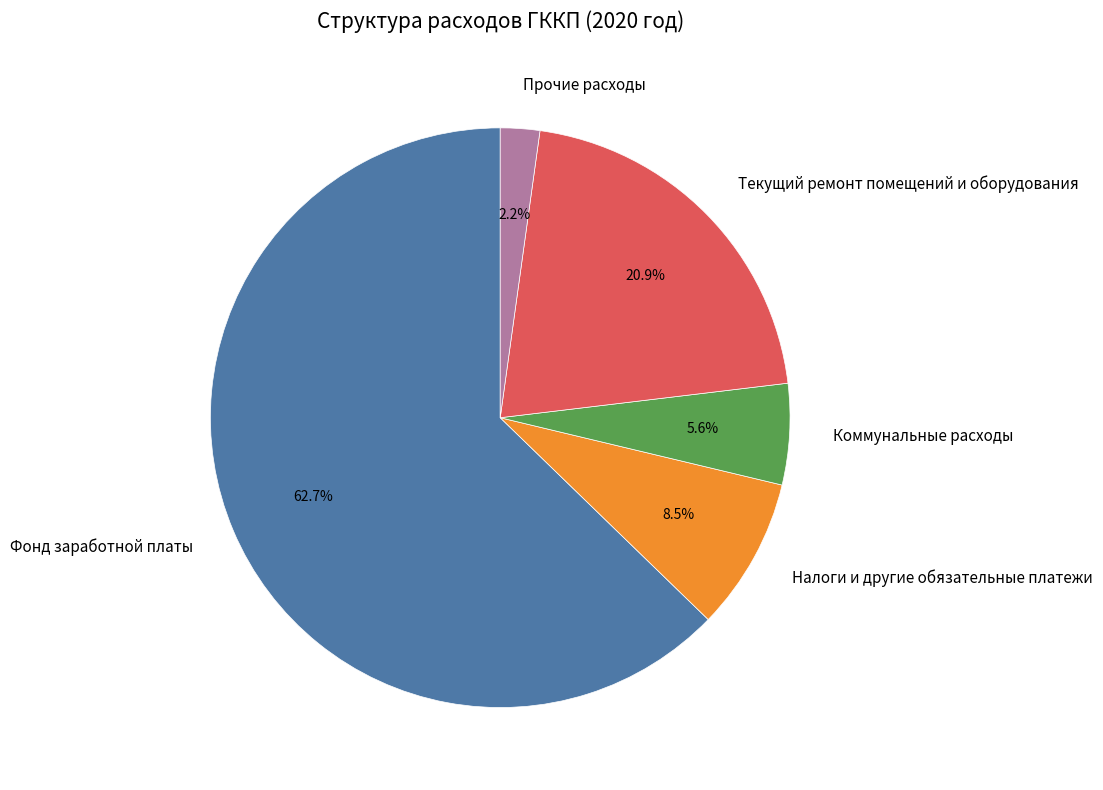

How many segments does this pie chart have?

5